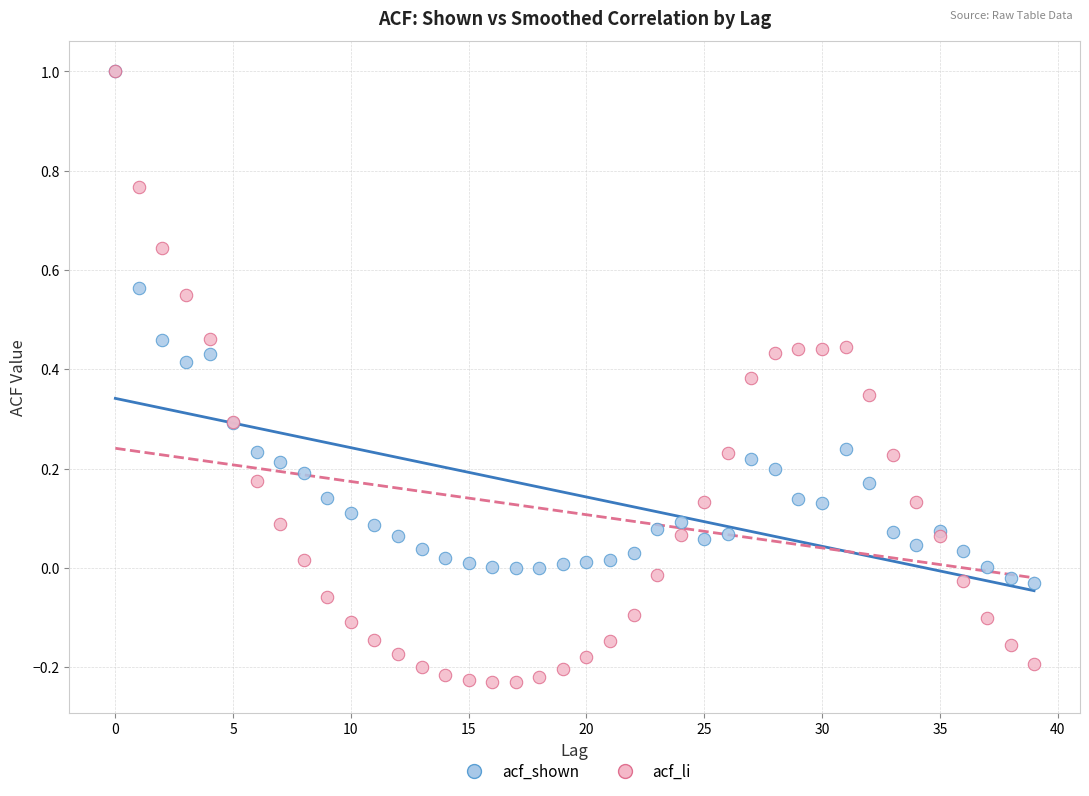

Which series has the largest Y range (max minus min)?

acf_li